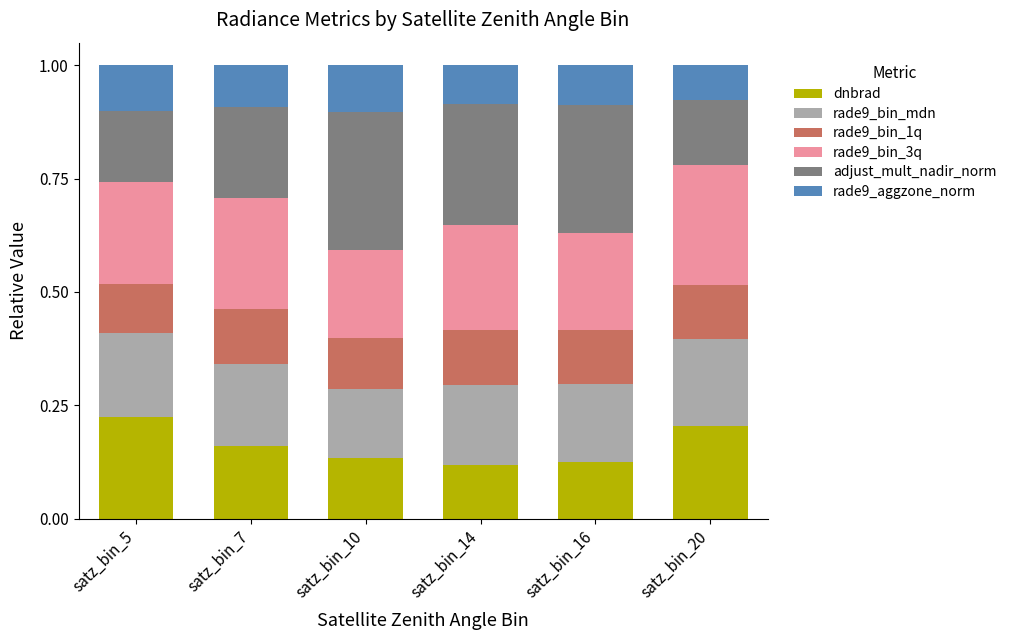

What is the total value across all series at satz_bin_5?

1.0